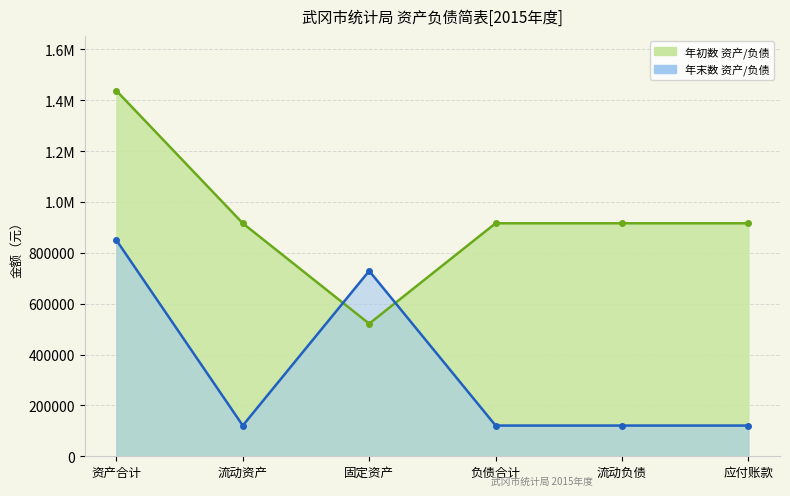

Which category has the highest value across all series?

1